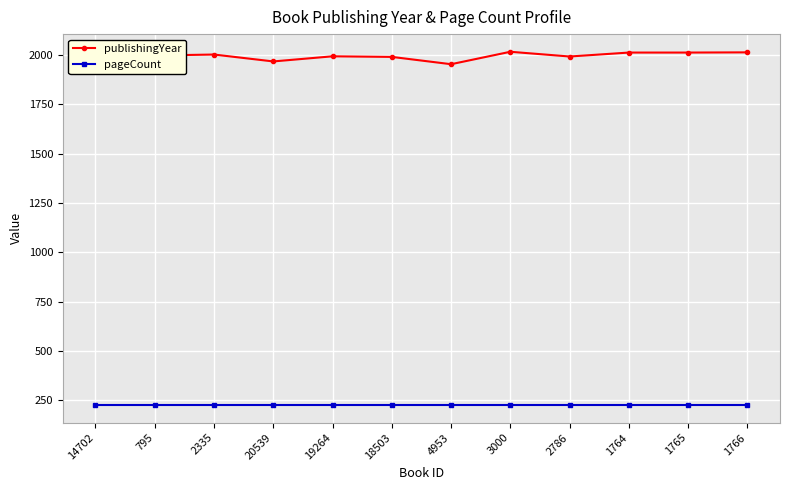

What is the maximum value shown in the chart?

2016